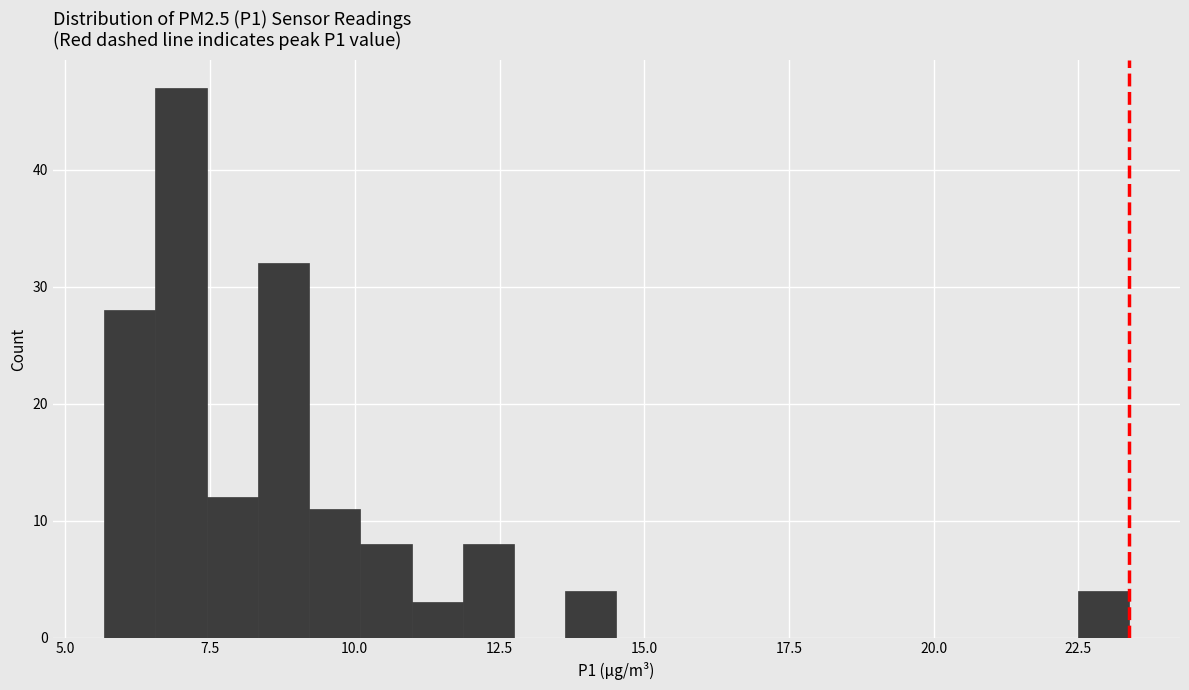

Around what value on the x-axis is the tallest bar? Give the approximate position of its centre, as read against the axis.

7.0